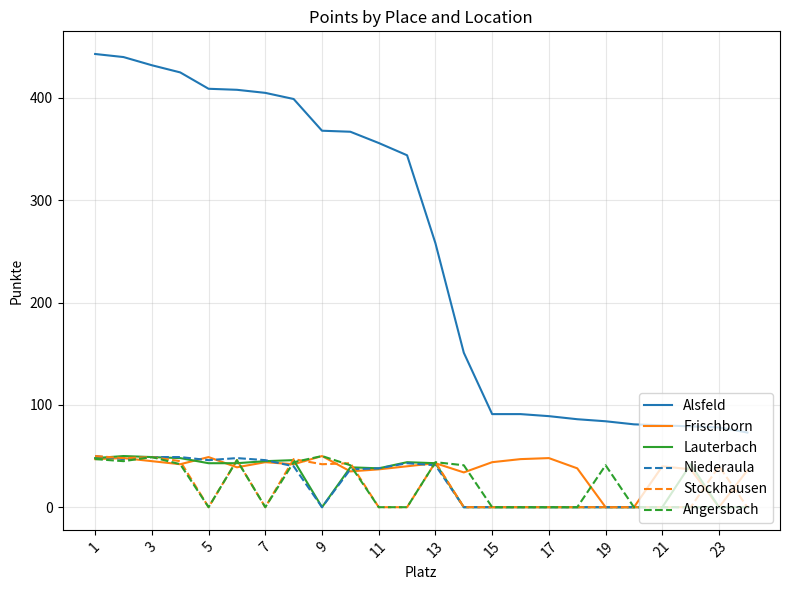

True or false: Niederaula has more than 0 interior local peaks.

True